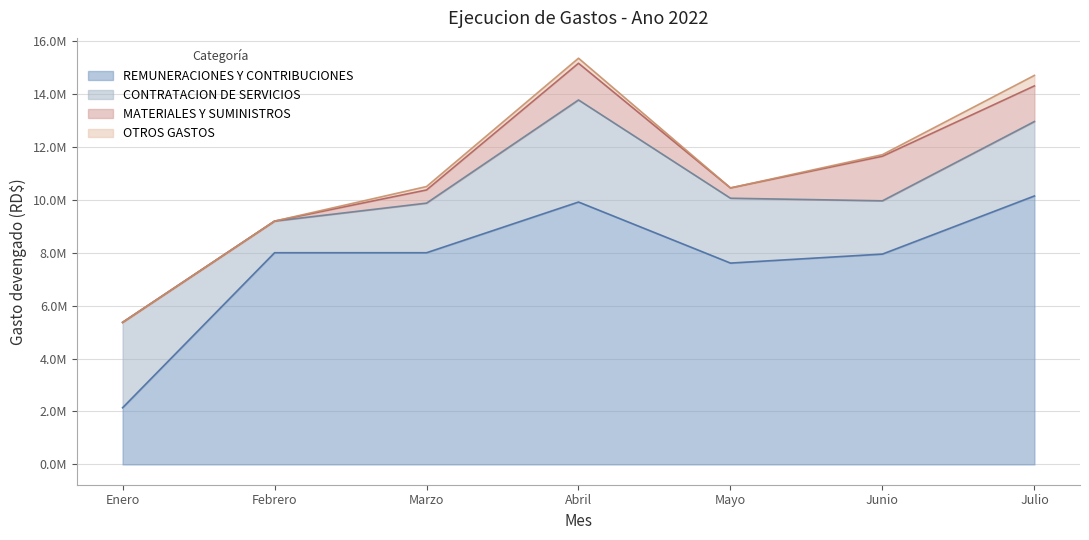

Is the value of CONTRATACION DE SERVICIOS at Mayo greater than the value of OTROS GASTOS at Marzo?

Yes